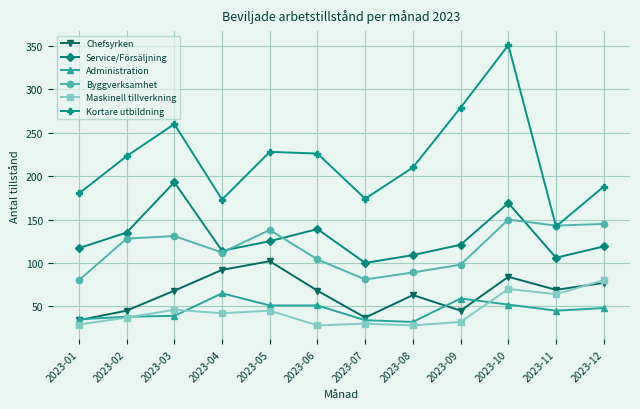

At which category does Maskinell tillverkning reach its first local peak?

2023-03